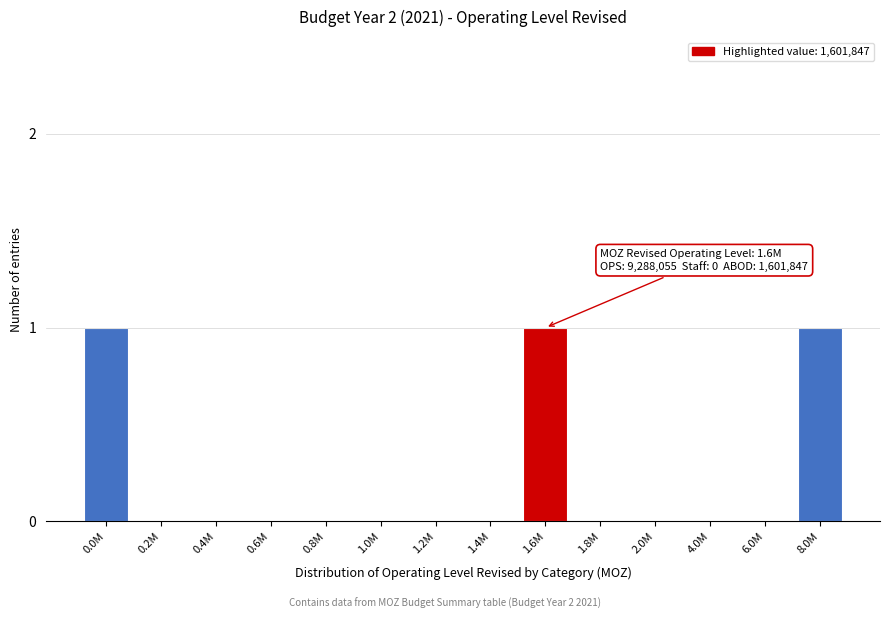

Reading left to right, transcribe all the data shown in this chart.

0.0M=1	0.2M=0	0.4M=0	0.6M=0	0.8M=0	1.0M=0	1.2M=0	1.4M=0	1.6M=1	1.8M=0	2.0M=0	4.0M=0	6.0M=0	8.0M=1